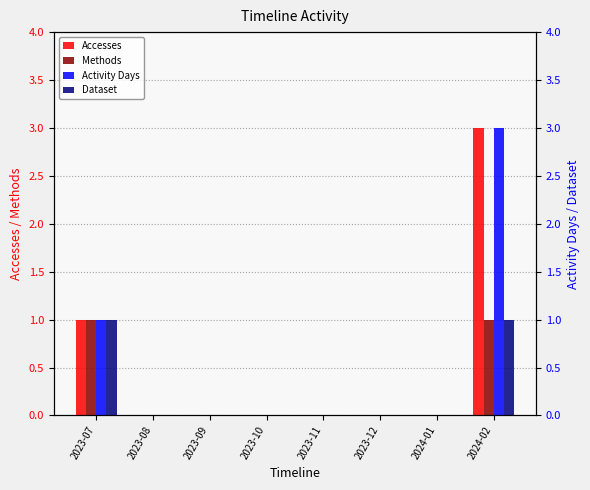

What is the label of the 5th bar from the left?

2023-11